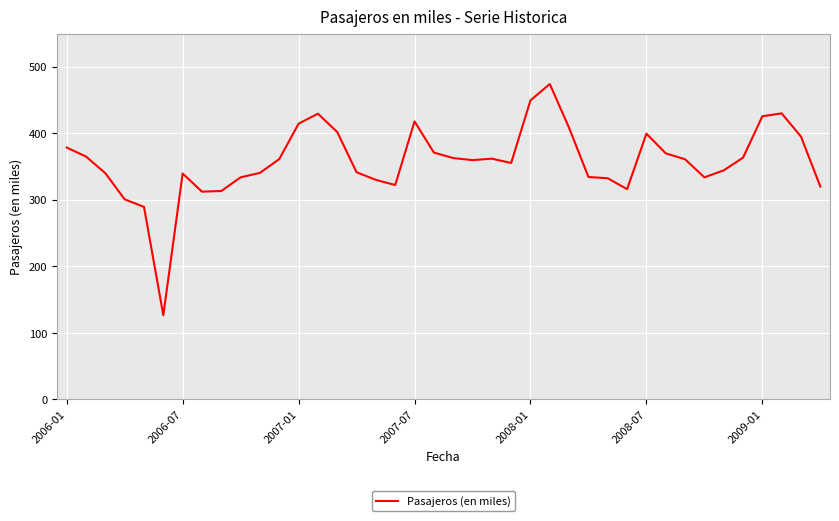

What is the smallest value displayed?

126.6